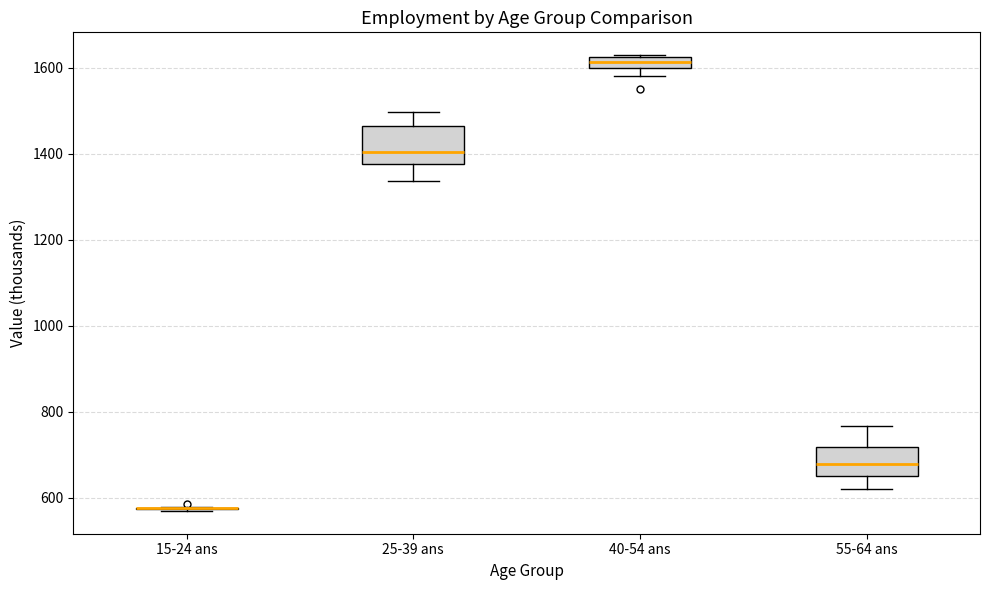

Comparing the boxes themselves (not the whiskers), which one is the tallest?

25-39 ans